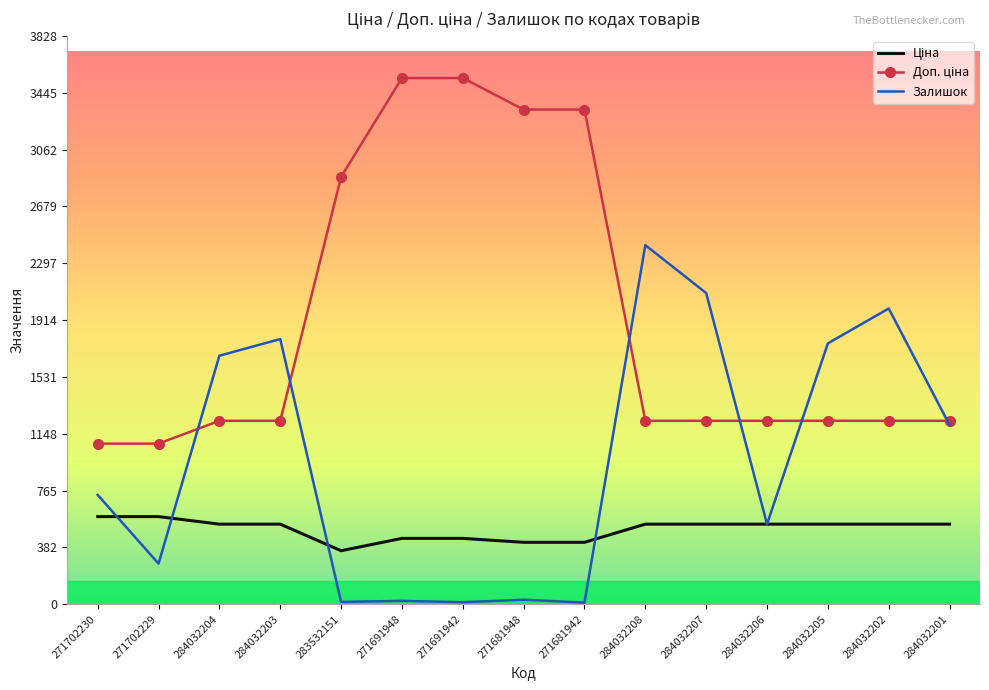

True or false: Залишок has a value of 773.6 at 284032205.

False